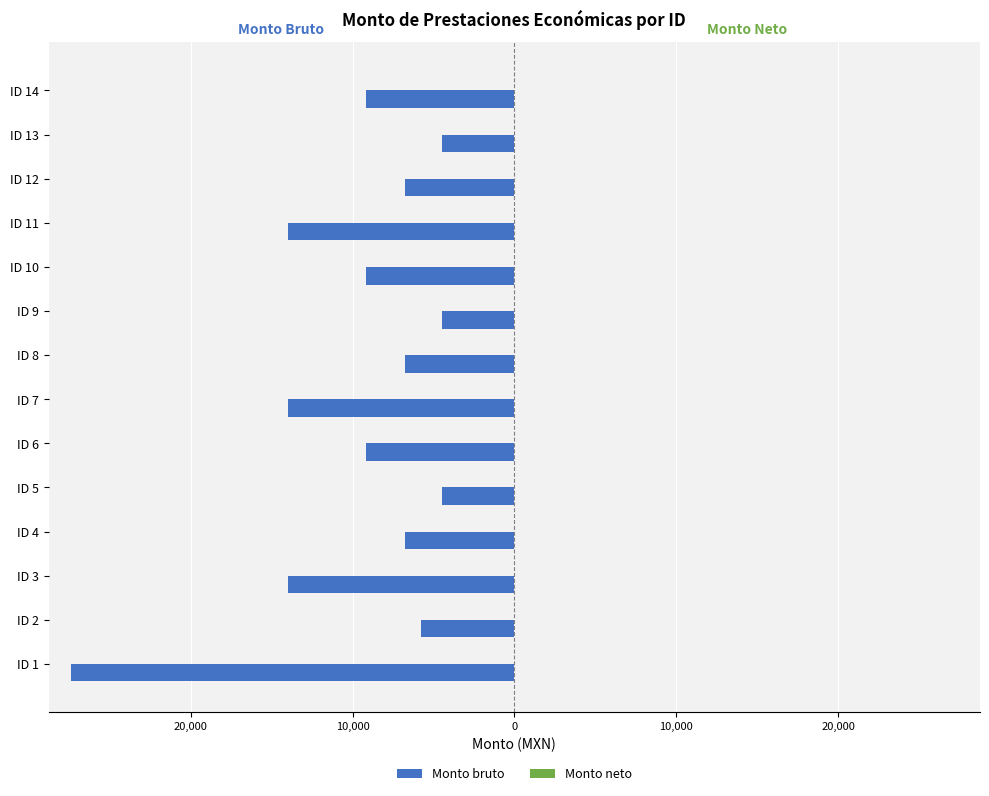

Does the chart contain any negative values?

Yes